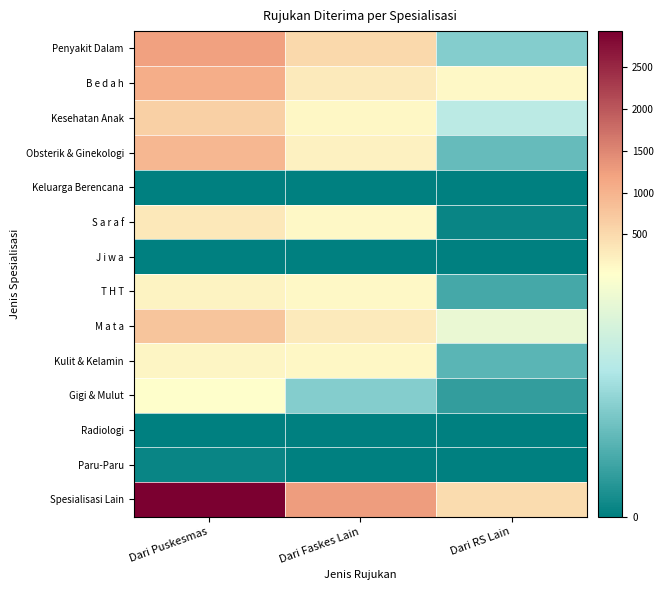

What is the maximum value shown in the chart?

2929